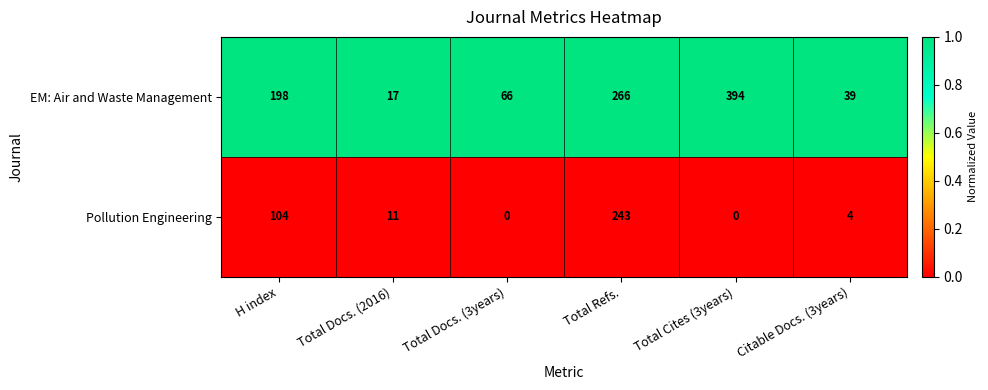

Rank the series by their average value, from lowest to highest.

Pollution Engineering, EM: Air and Waste Management